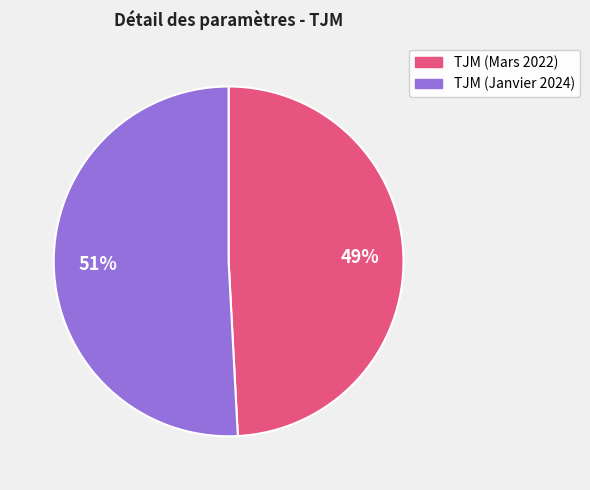

Which category accounts for the majority?

TJM (Janvier 2024)